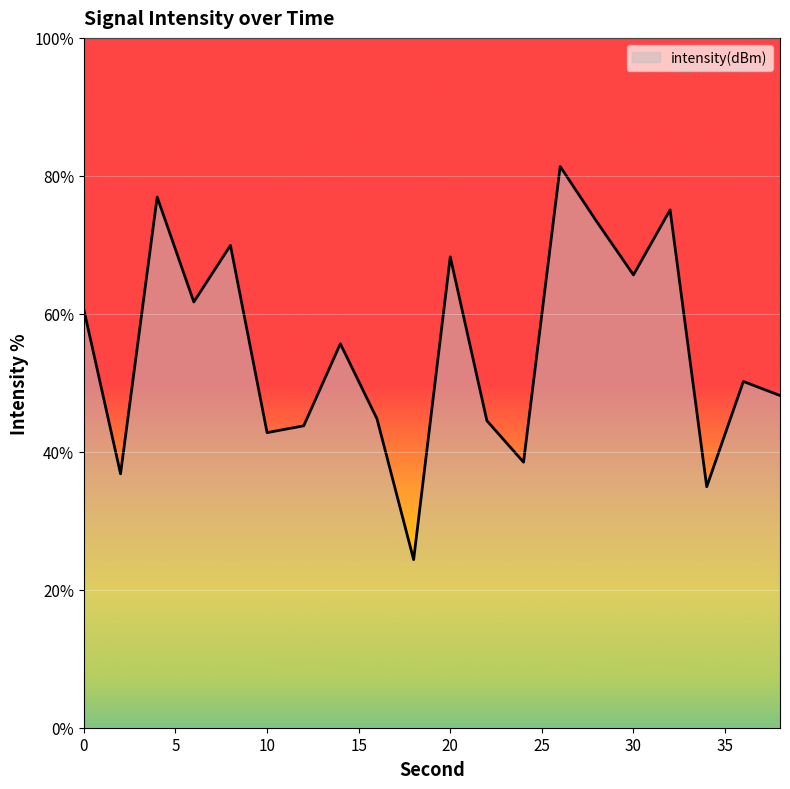

What is the difference between the maximum and minimum values?

57.0